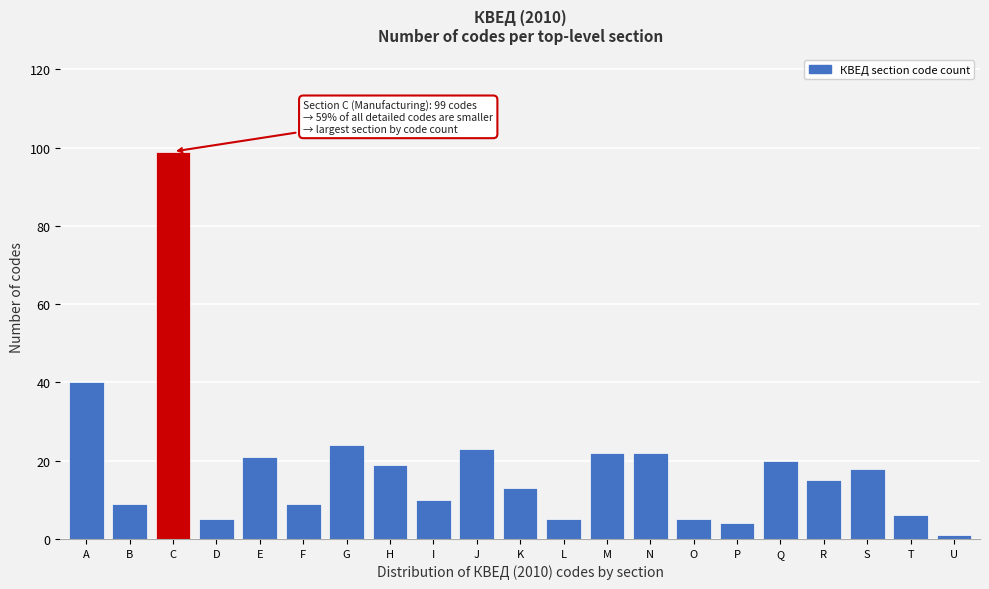

Reading left to right, what are all the values shown in this chart?

A=40	B=9	C=99	D=5	E=21	F=9	G=24	H=19	I=10	J=23	K=13	L=5	M=22	N=22	O=5	P=4	Q=20	R=15	S=18	T=6	U=1